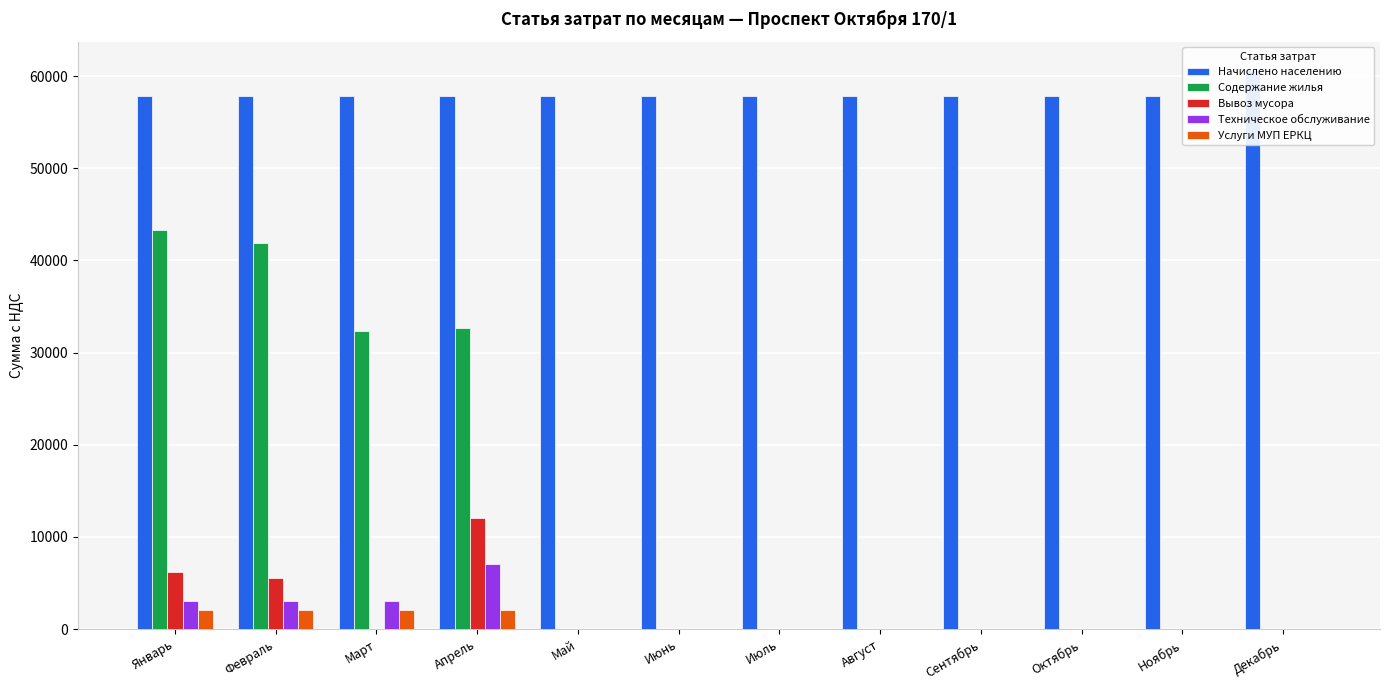

Reading left to right, extract all data points from this chart.

Начислено населению: 57846.9	57846.9	57846.9	57846.9	57846.9	57846.9	57846.9	57846.9	57846.9	57846.9	57846.9	60696.7
Содержание жилья: 43273.1	41915.6	32299.8	32707.2	0.0	0.0	0.0	0.0	0.0	0.0	0.0	0.0
Вывоз мусора: 6142.7	5548.2	0.0	12087.2	0.0	0.0	0.0	0.0	0.0	0.0	0.0	0.0
Техническое обслуживание: 3004.7	2999.6	2998.5	7063.6	0.0	0.0	0.0	0.0	0.0	0.0	0.0	0.0
Услуги МУП ЕРКЦ: 2027.0	2027.0	2027.0	2027.0	0.0	0.0	0.0	0.0	0.0	0.0	0.0	0.0